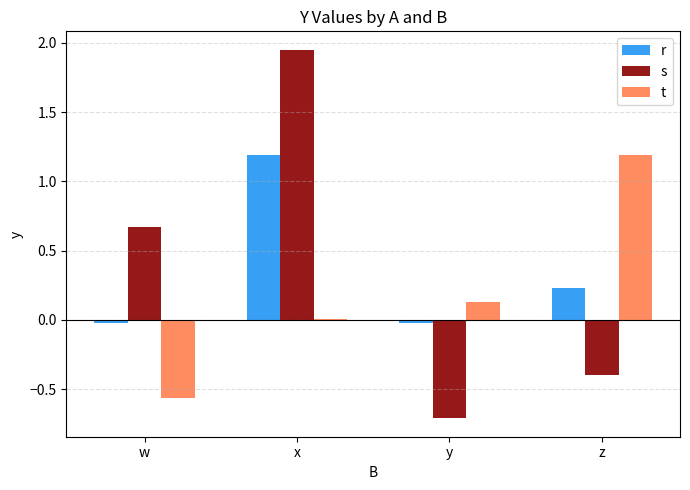

Which series has the largest range (max minus min)?

s